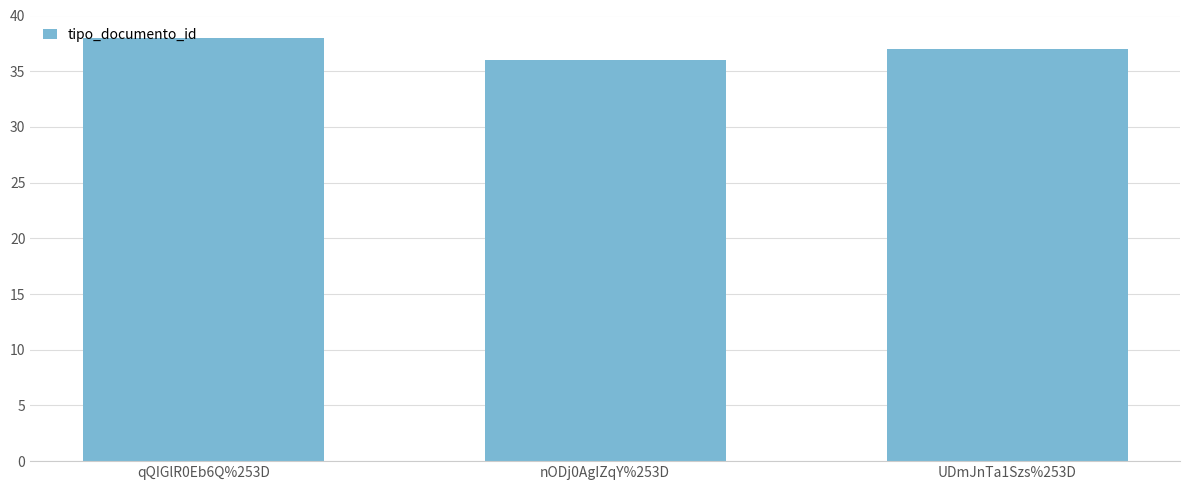

What is the change in value from nODj0AgIZqY%253D to UDmJnTa1Szs%253D?

+1